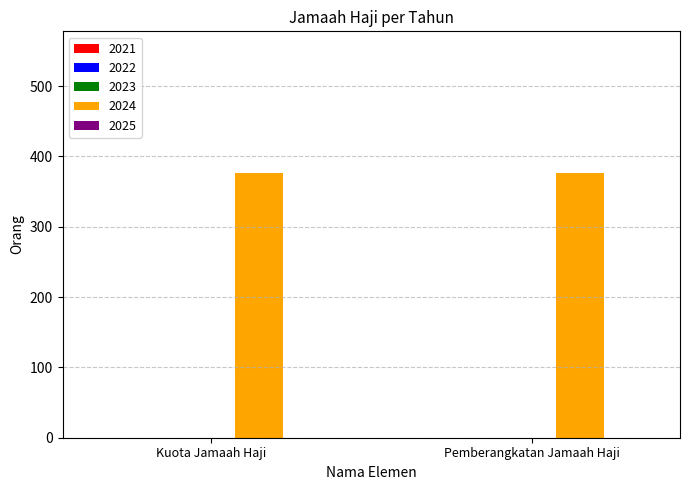

At how many categories does at least one series exceed 235?

2